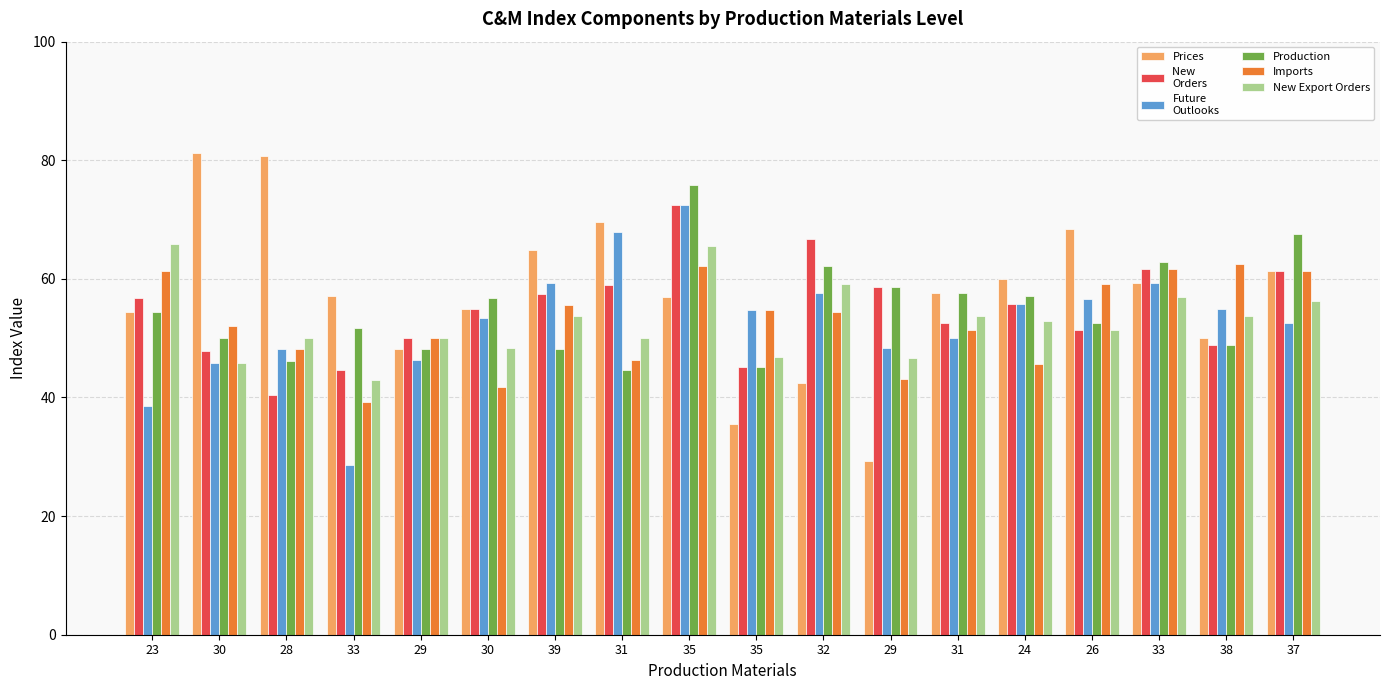

How many groups of bars are there?

18